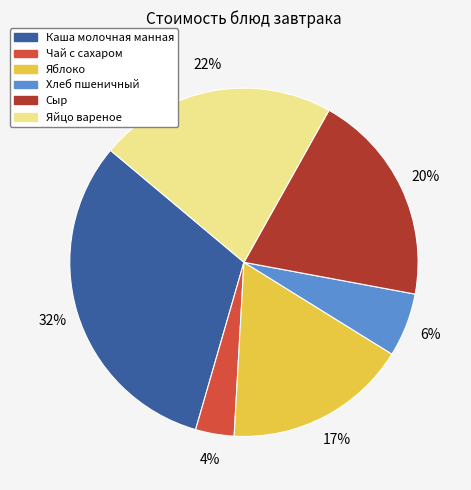

To the nearest percent, what is the combined percentage of Яблоко and Хлеб пшеничный?

23%